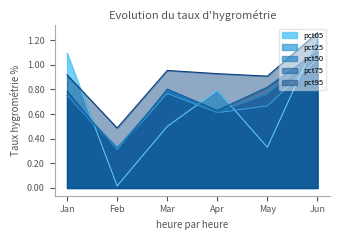

At which category does pct75 reach its first local peak?

Mar